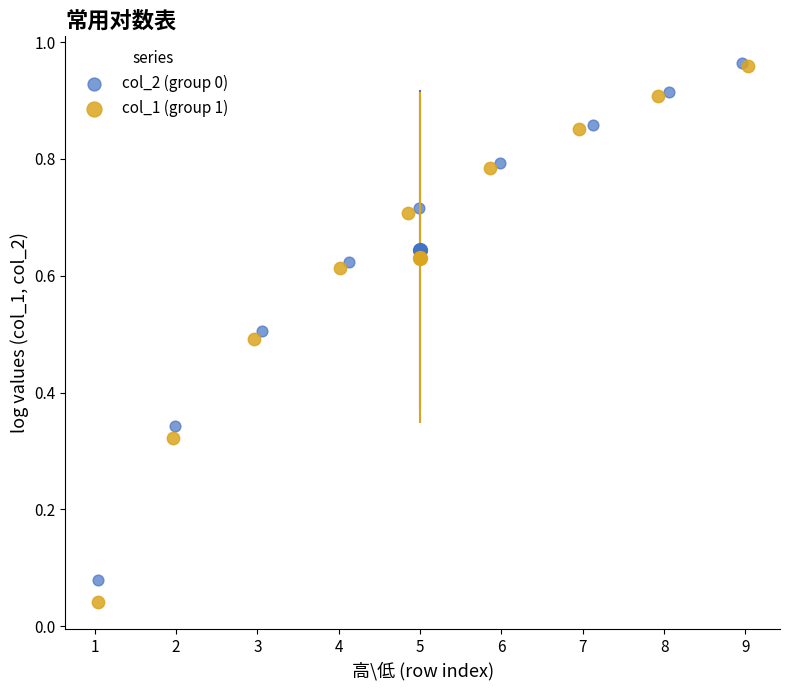

Which series has the largest Y range (max minus min)?

col_1 (group 1)